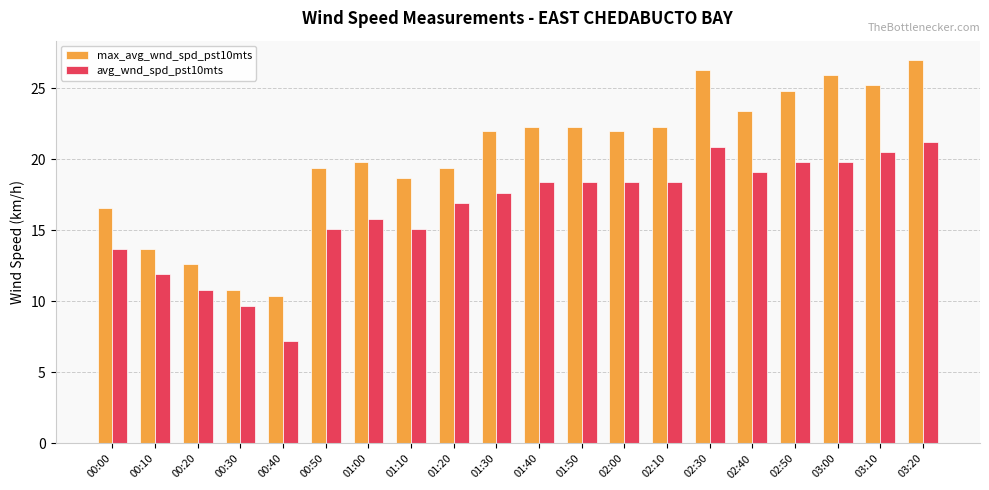

At how many categories does at least one series exceed 10?

20